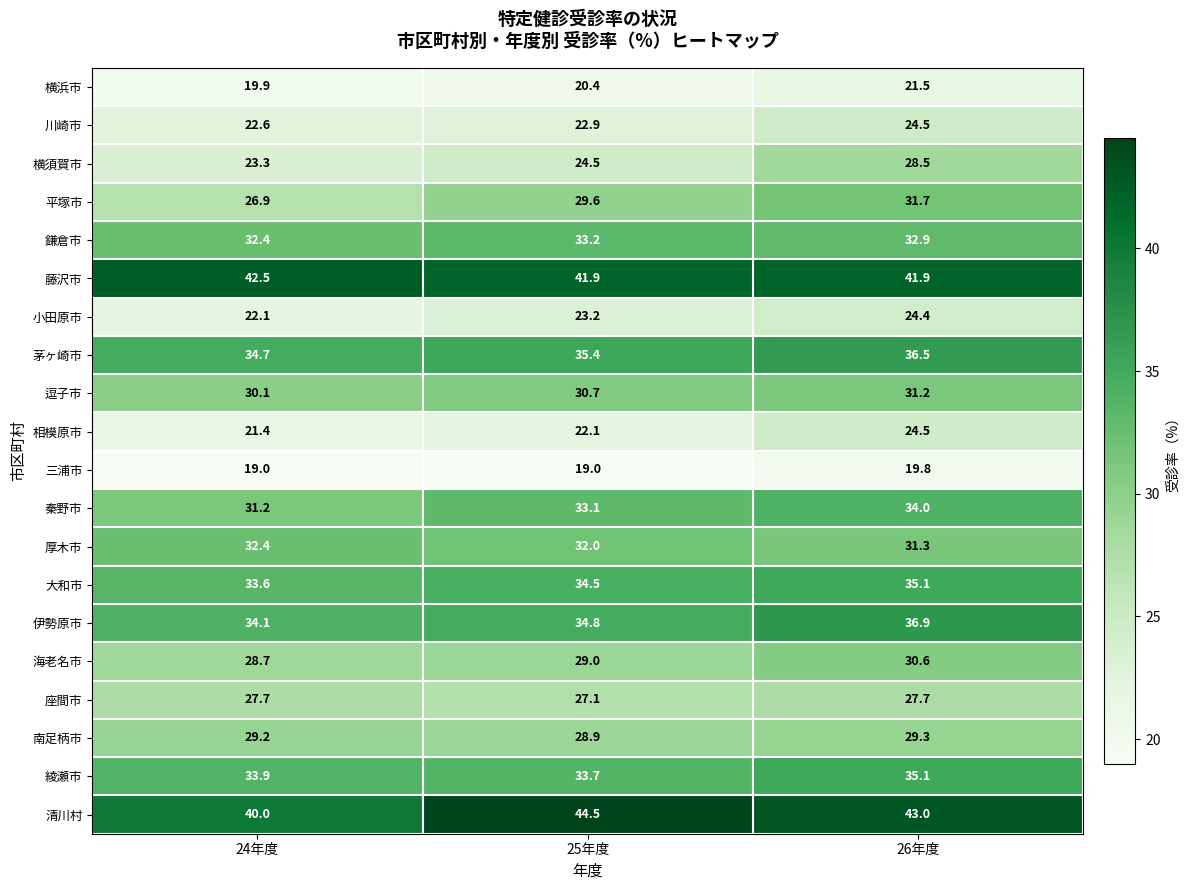

What is the difference between the maximum and second lowest values in the 清川村 series?

1.5